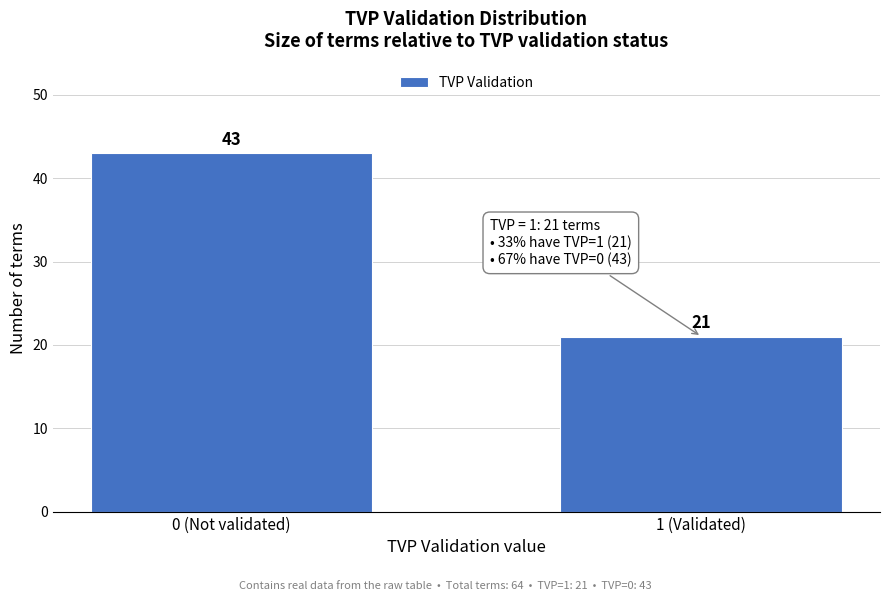

Reading left to right, what are all the values shown in this chart?

43	21